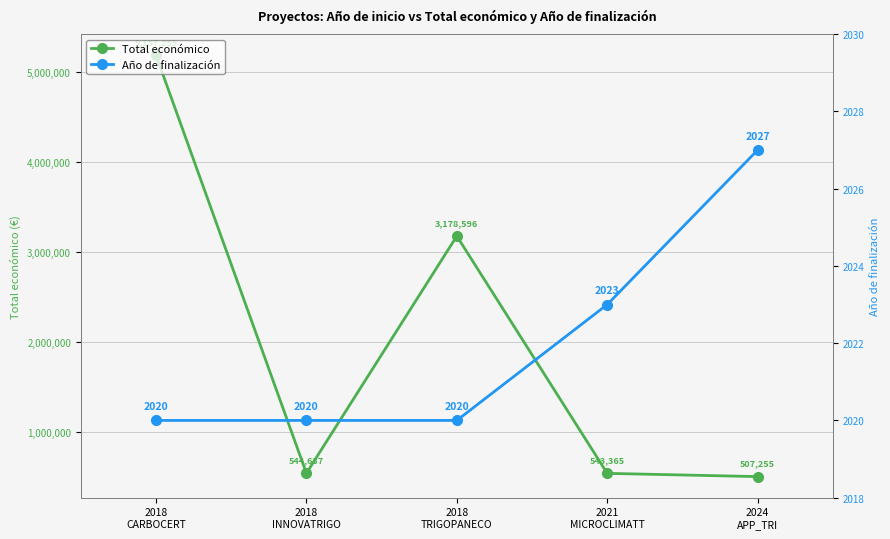

What is the sum of all Año de finalización values?

10110